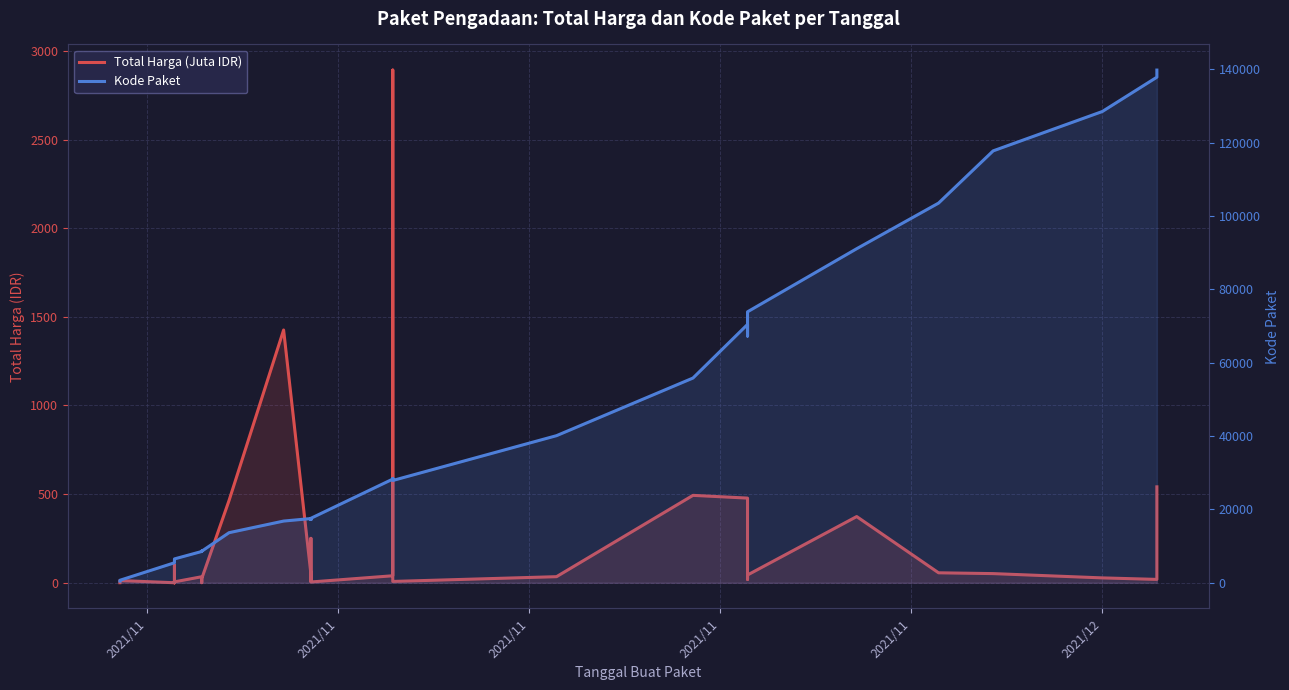

What is the highest value of the Total Harga (Juta IDR) series?

2892.1